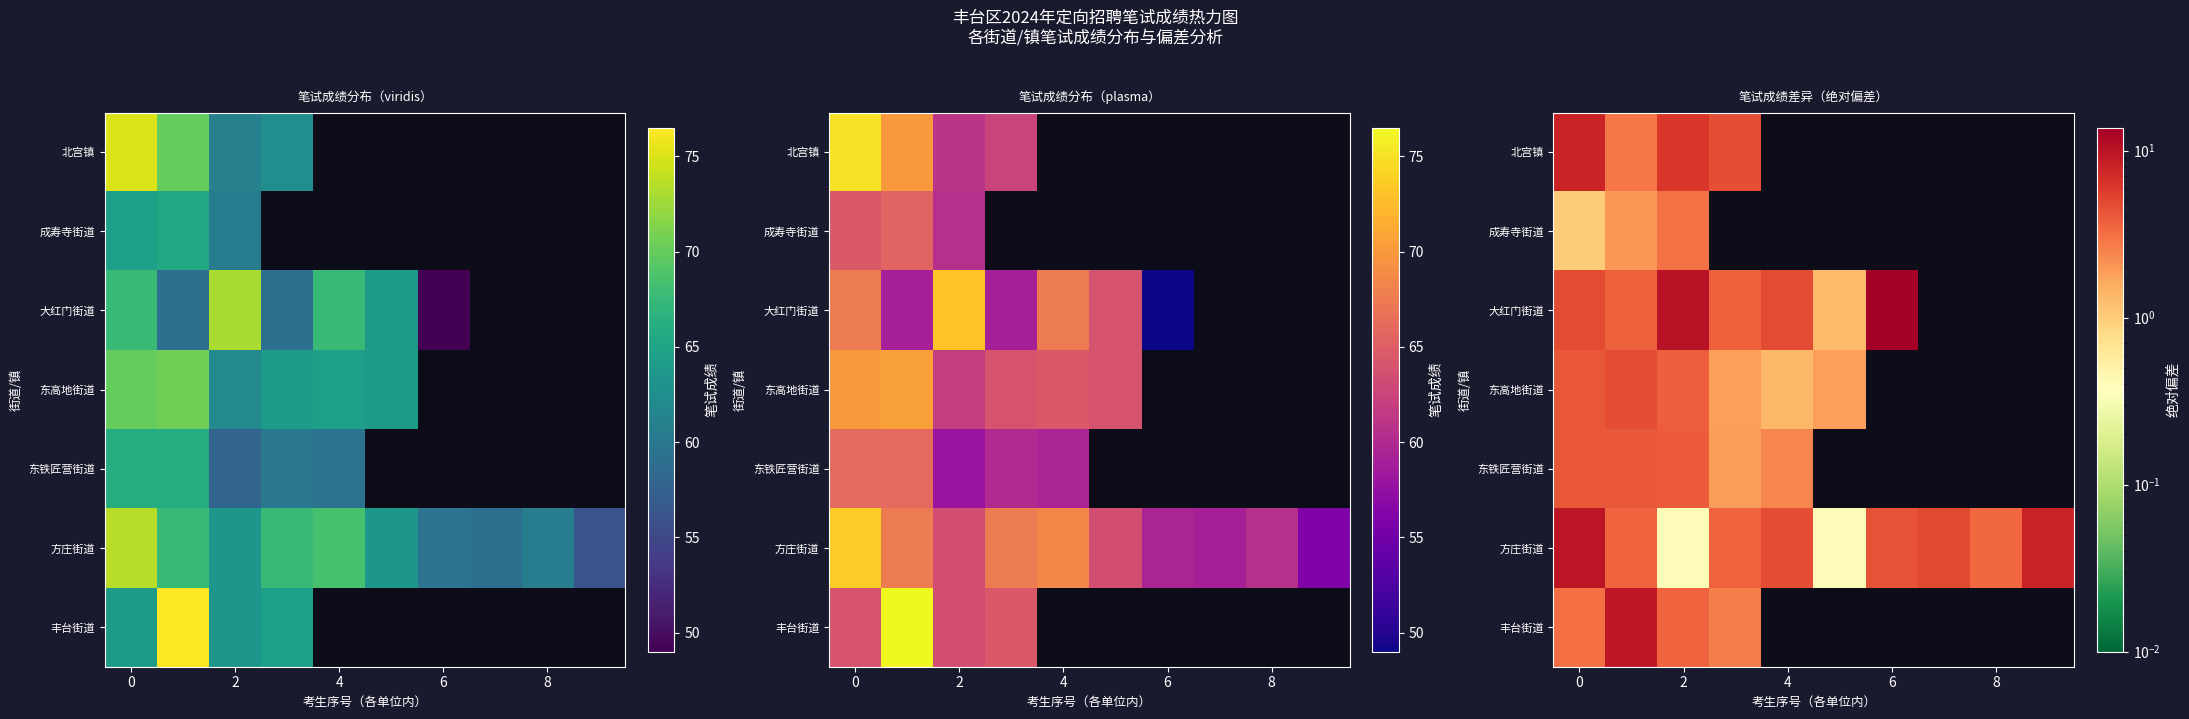

At how many categories does at least one series exceed 7?

5